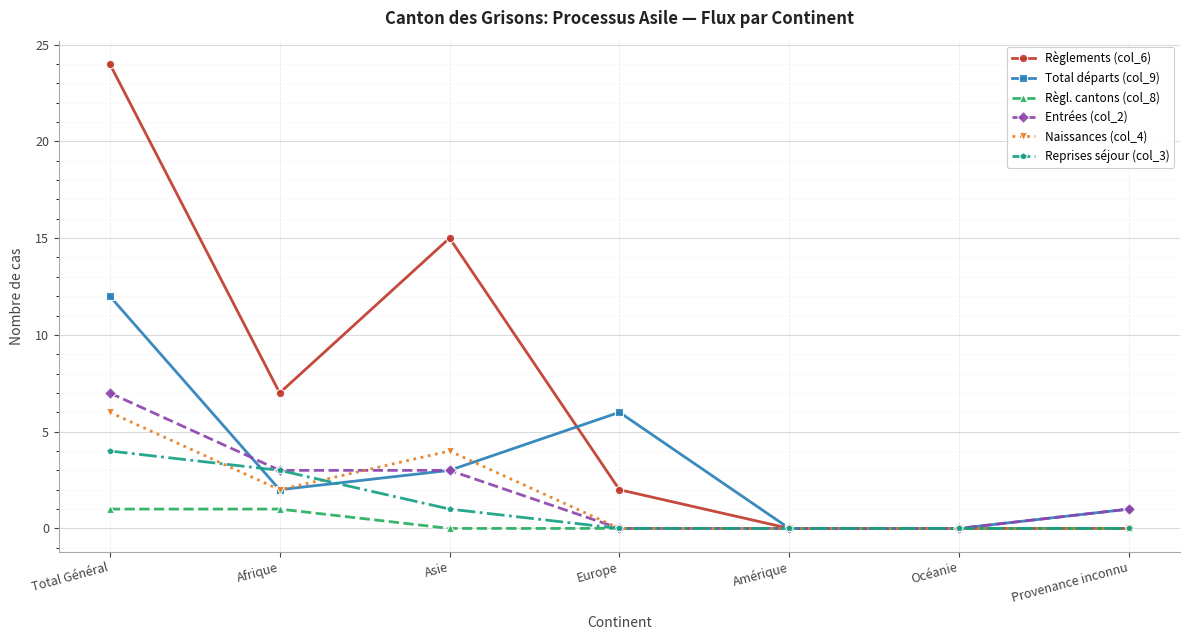

What is the difference between the Reprises séjour (col_3) values at Amérique and Afrique?

3